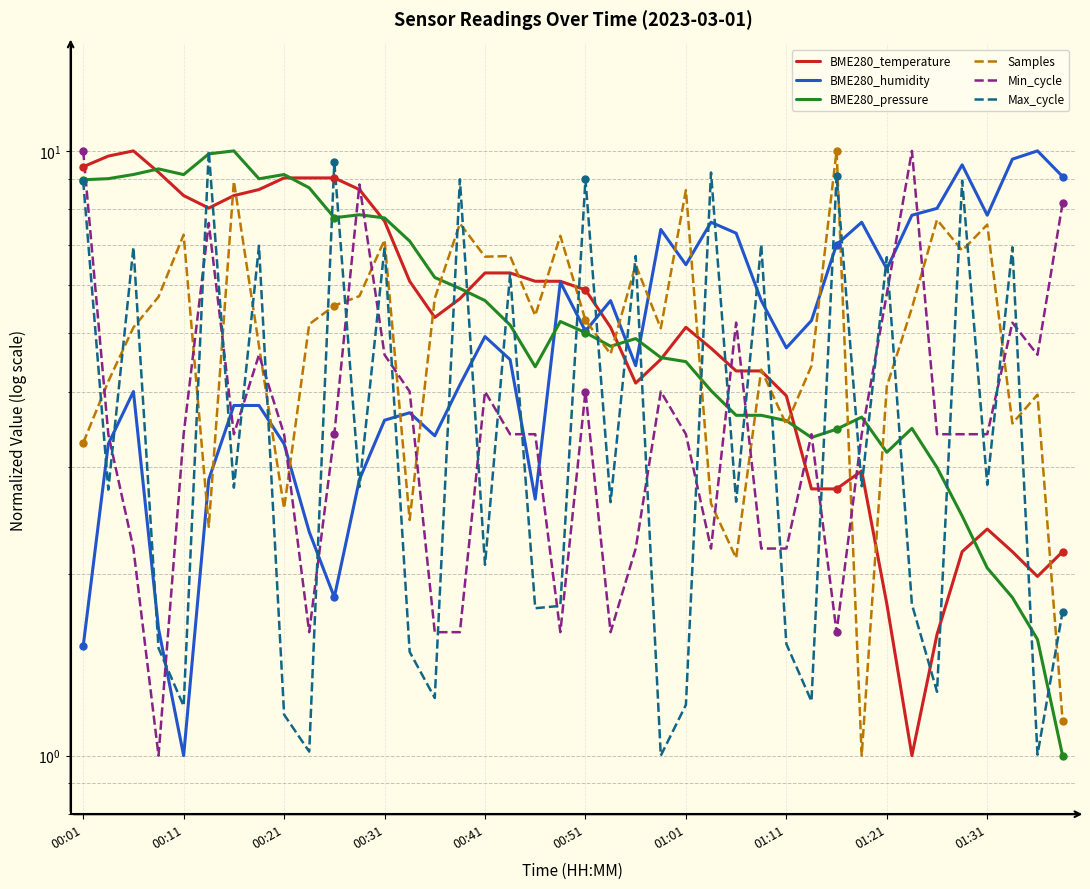

What is the sum of all Samples values?

207.8